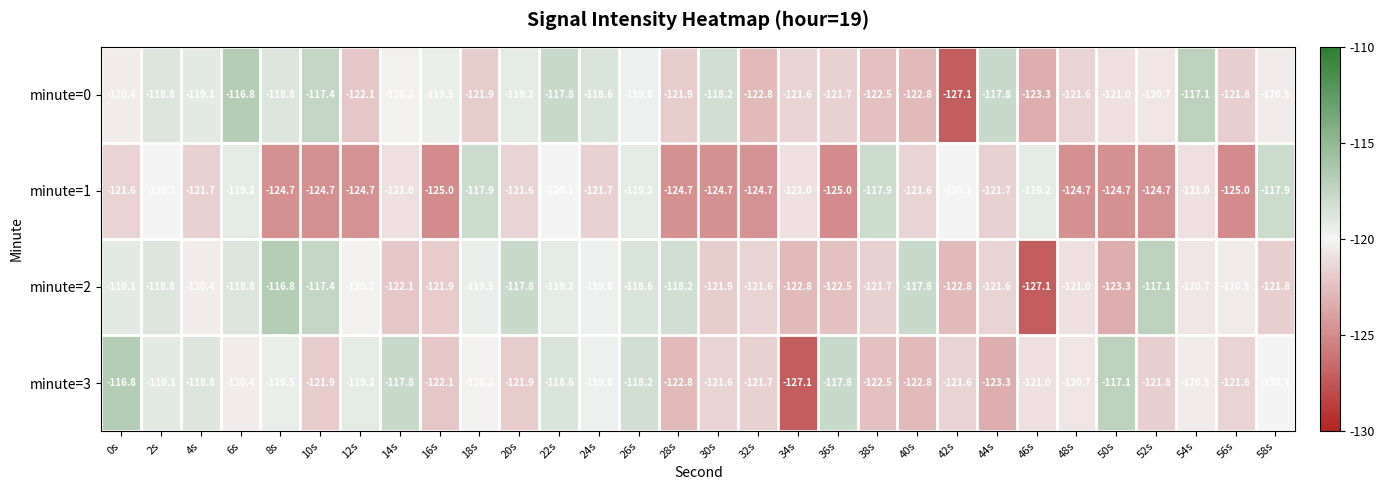

The minute=1 series shows -211.5 at 20s. True or false?

False